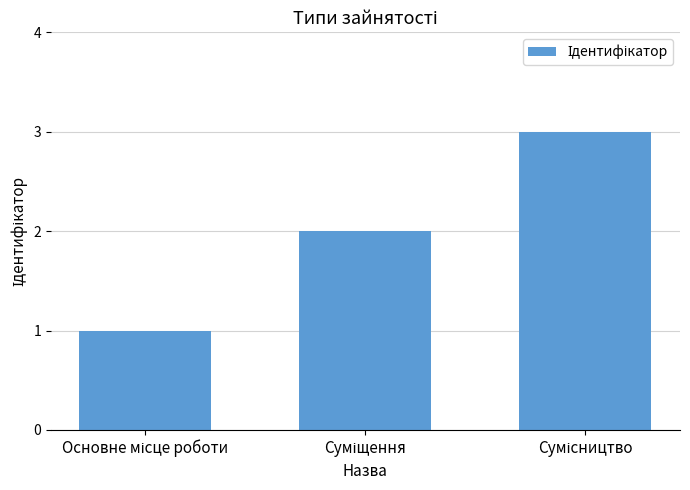

What is the sum of all values?

6